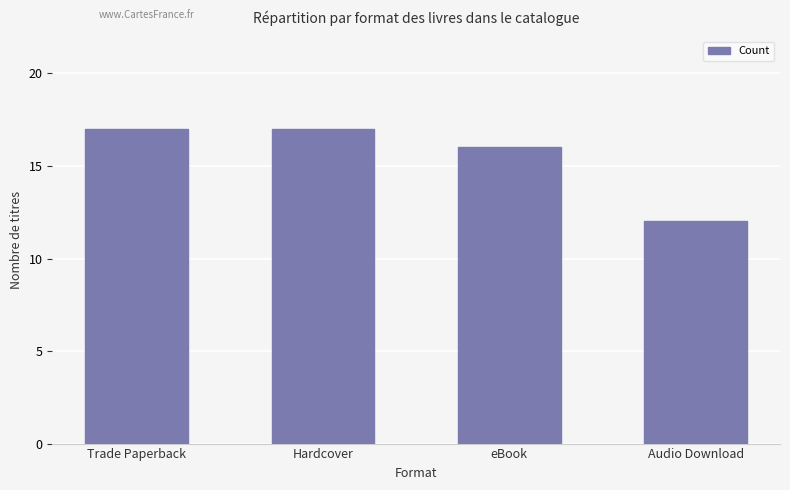

What is the change in value from Trade Paperback to Audio Download?

-5